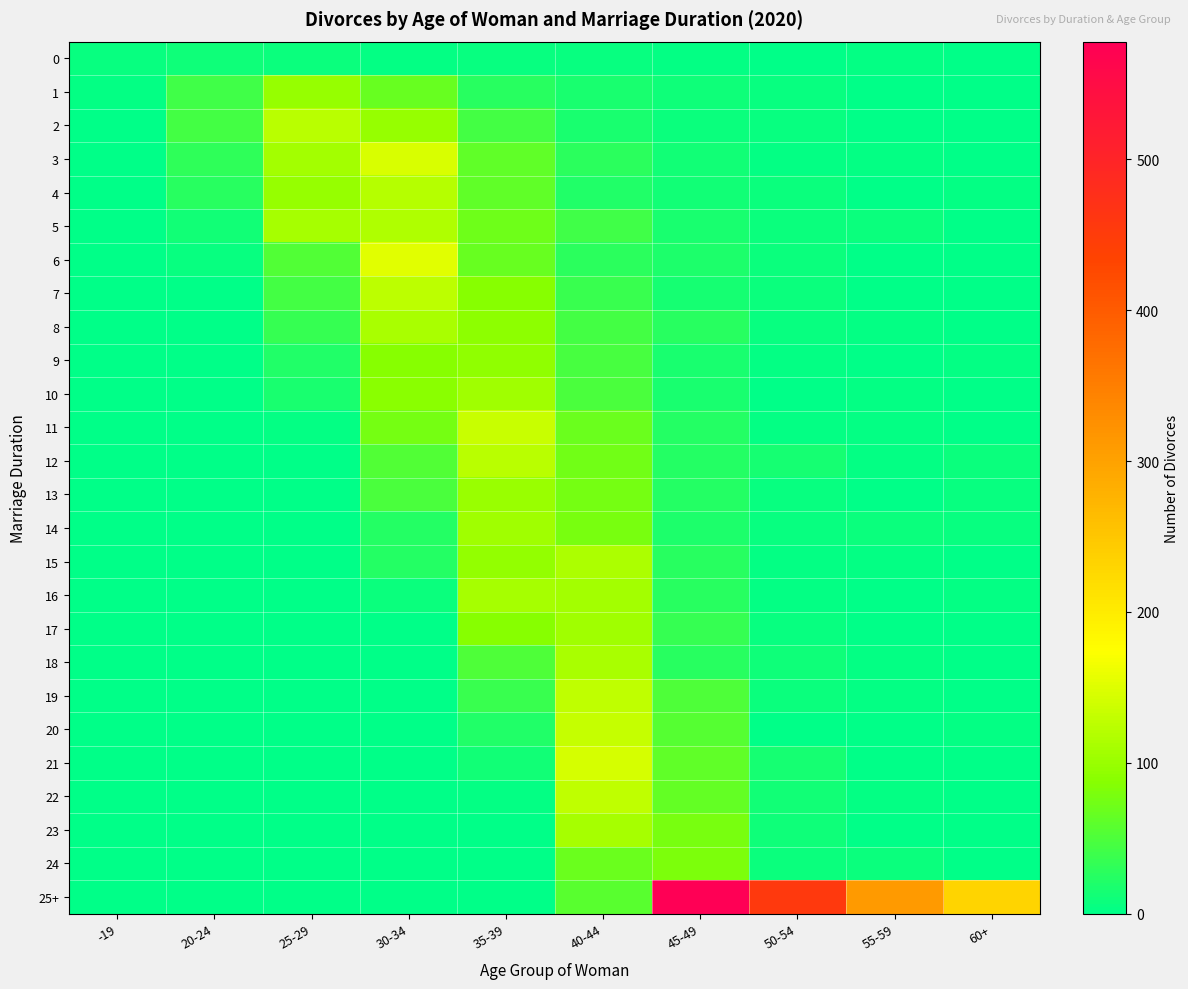

Between 35-39 and 45-49, which is larger?

35-39